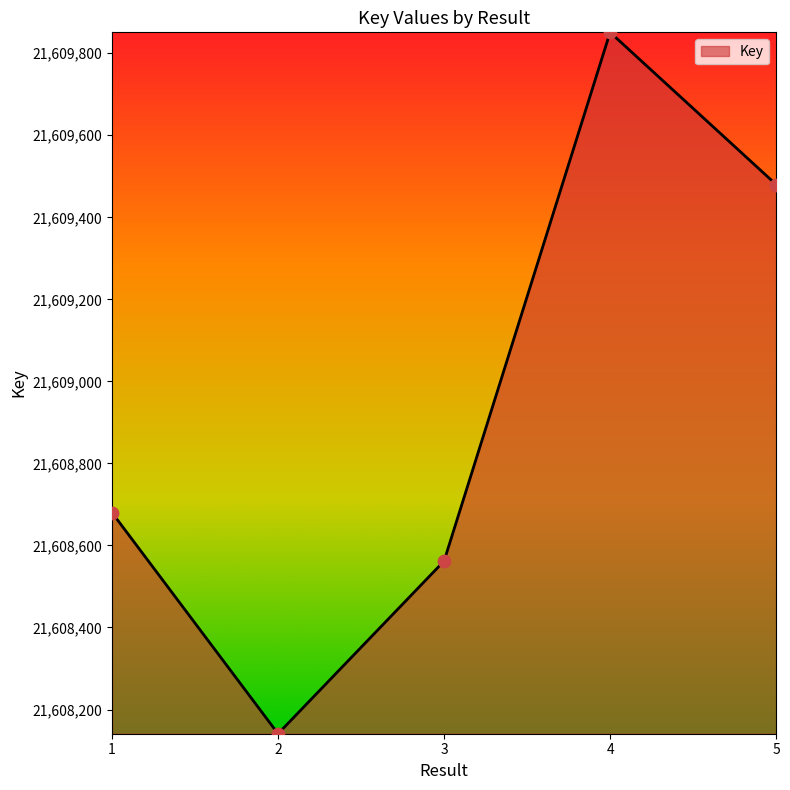

What is the ratio of the value at 1 to the value at 3?

1.0